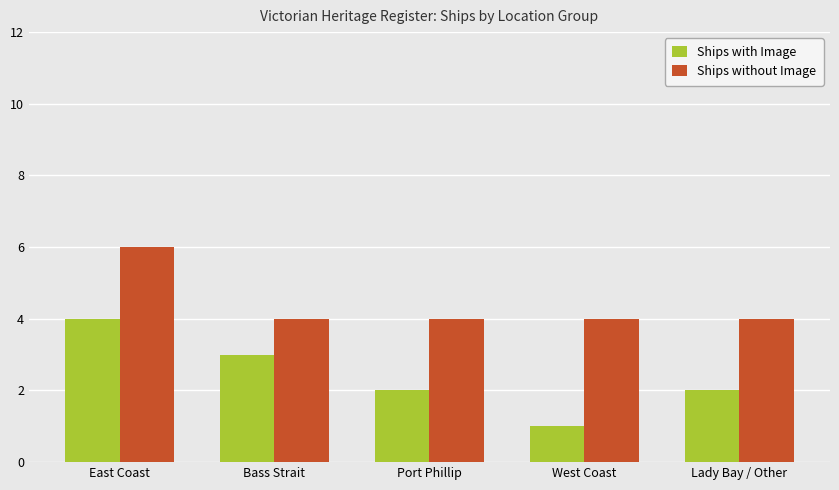

How many categories are shown in the chart?

5